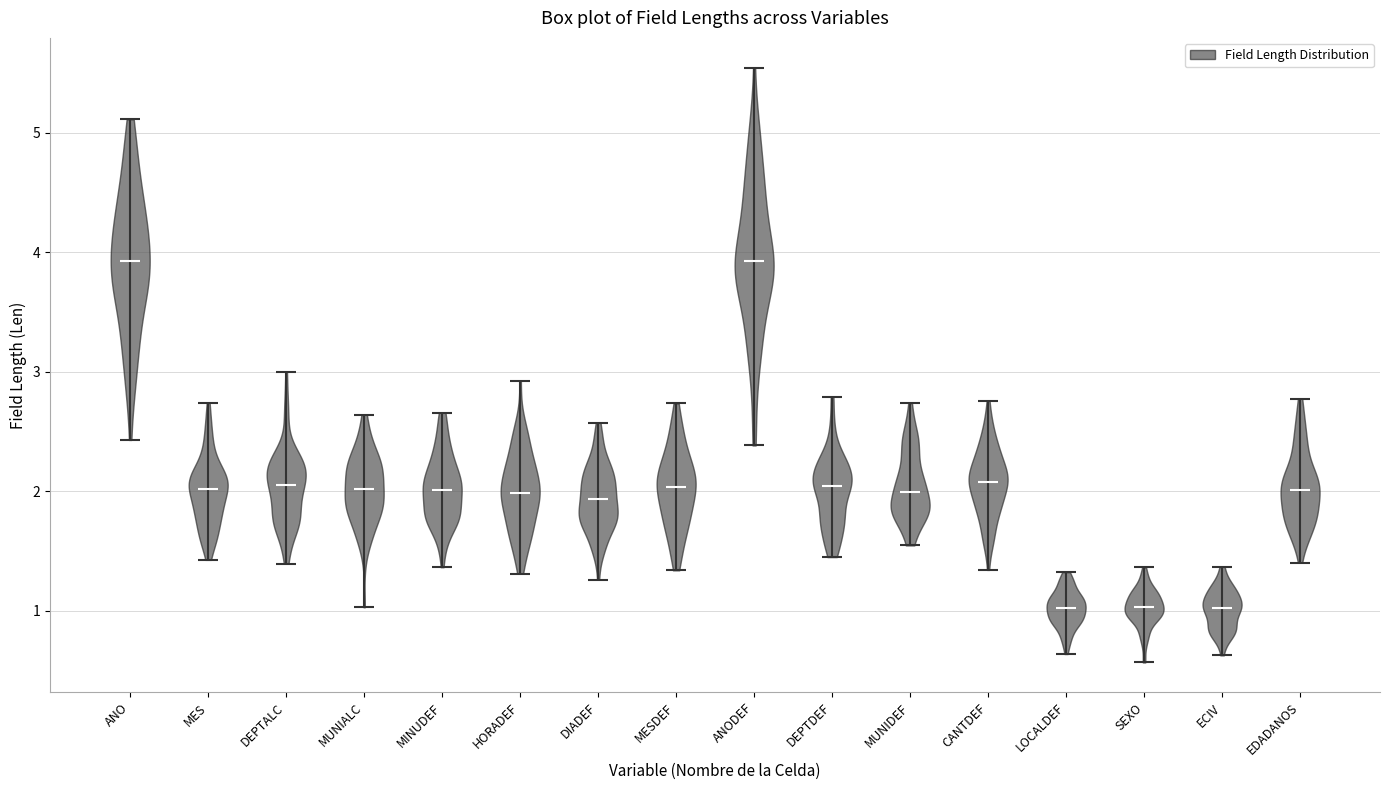

Reading left to right, read every violin against the y-axis: where its median line is, and the lowest and highest points it reaches. The values are not printed on the chart, so give them approximately, as read against the axis.

ANO: median line 3.9, lowest point 2.4, highest point 5.1
MES: median line 2.0, lowest point 1.4, highest point 2.7
DEPTALC: median line 2.1, lowest point 1.4, highest point 3.0
MUNIALC: median line 2.0, lowest point 1.0, highest point 2.6
MINUDEF: median line 2.0, lowest point 1.4, highest point 2.7
HORADEF: median line 2.0, lowest point 1.3, highest point 2.9
DIADEF: median line 1.9, lowest point 1.3, highest point 2.6
MESDEF: median line 2.0, lowest point 1.3, highest point 2.7
ANODEF: median line 3.9, lowest point 2.4, highest point 5.5
DEPTDEF: median line 2.0, lowest point 1.4, highest point 2.8
MUNIDEF: median line 2.0, lowest point 1.5, highest point 2.7
CANTDEF: median line 2.1, lowest point 1.3, highest point 2.8
LOCALDEF: median line 1.0, lowest point 0.6, highest point 1.3
SEXO: median line 1.0, lowest point 0.6, highest point 1.4
ECIV: median line 1.0, lowest point 0.6, highest point 1.4
EDADANOS: median line 2.0, lowest point 1.4, highest point 2.8